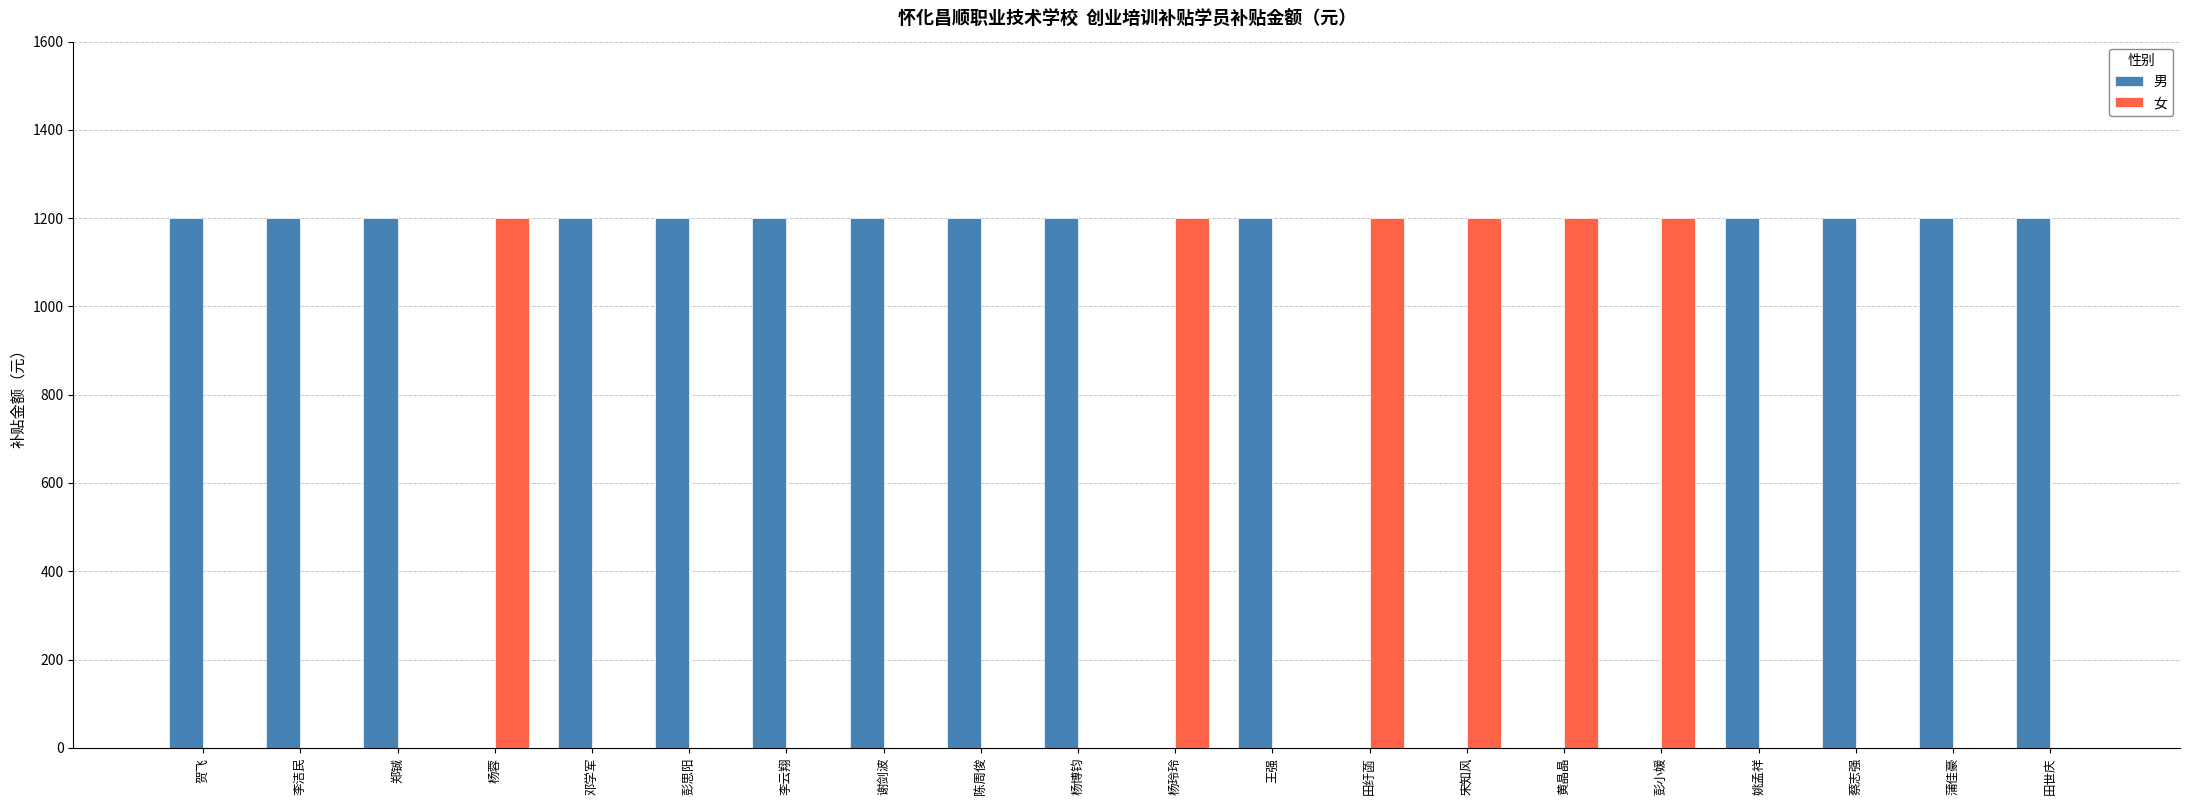

Is the value of 男 at 邓学军 greater than the value of 女 at 蔡志强?

Yes